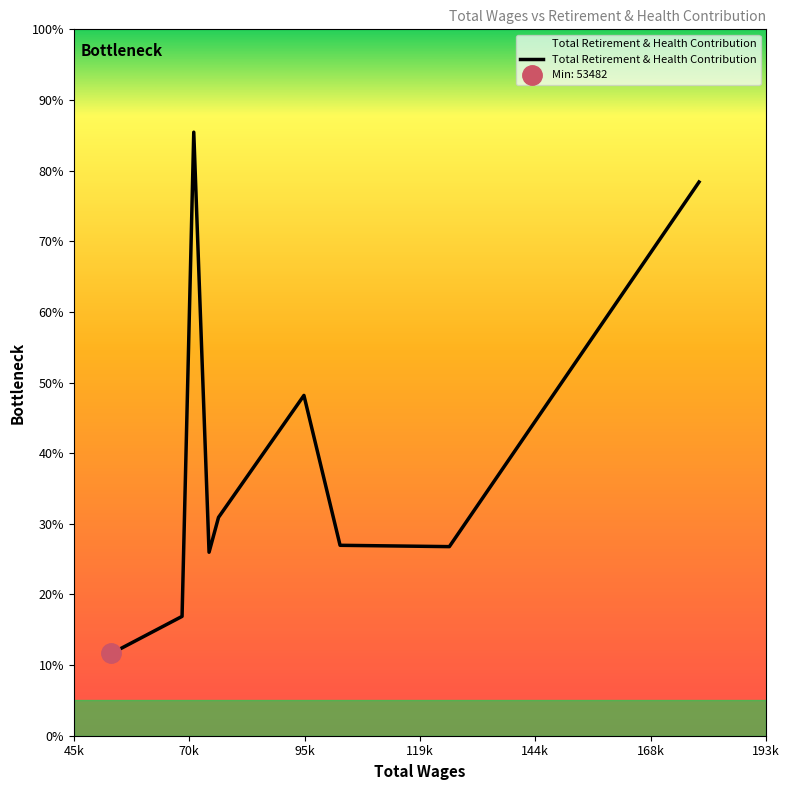

Is it true that the value at 193k is 3244?

False